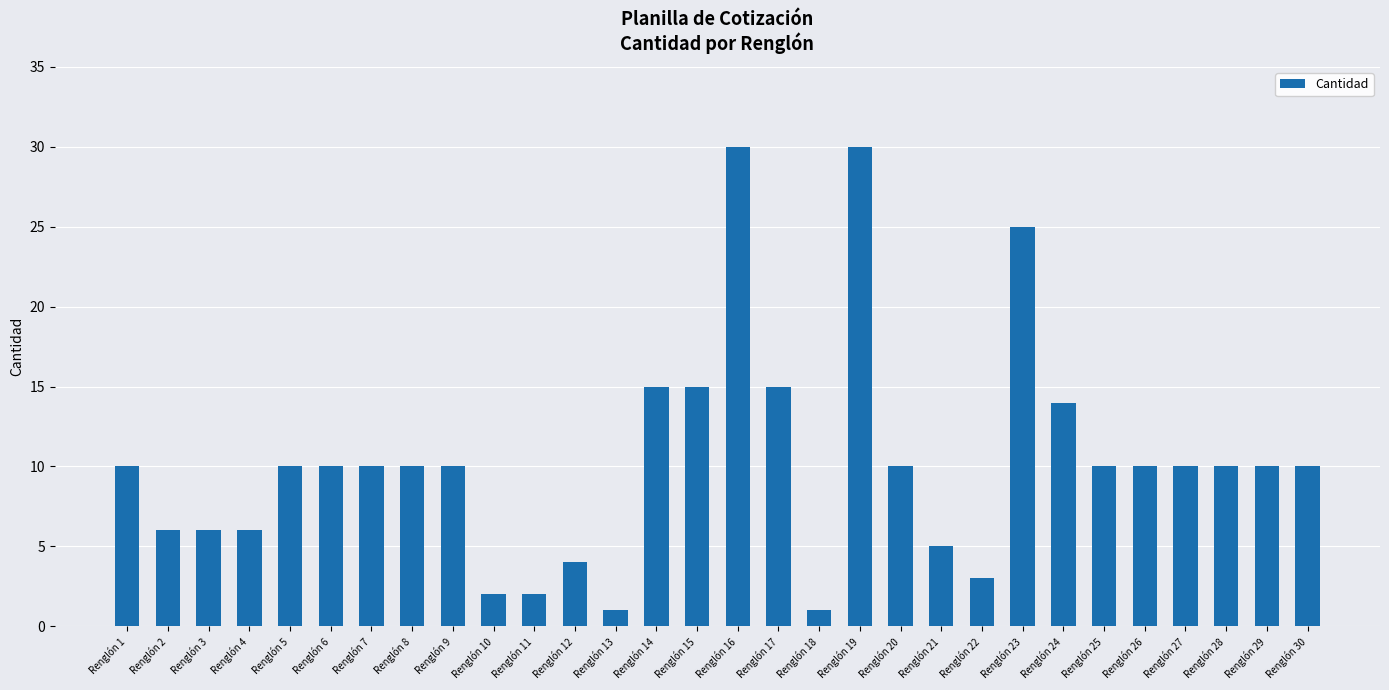

What is the maximum value shown in the chart?

30